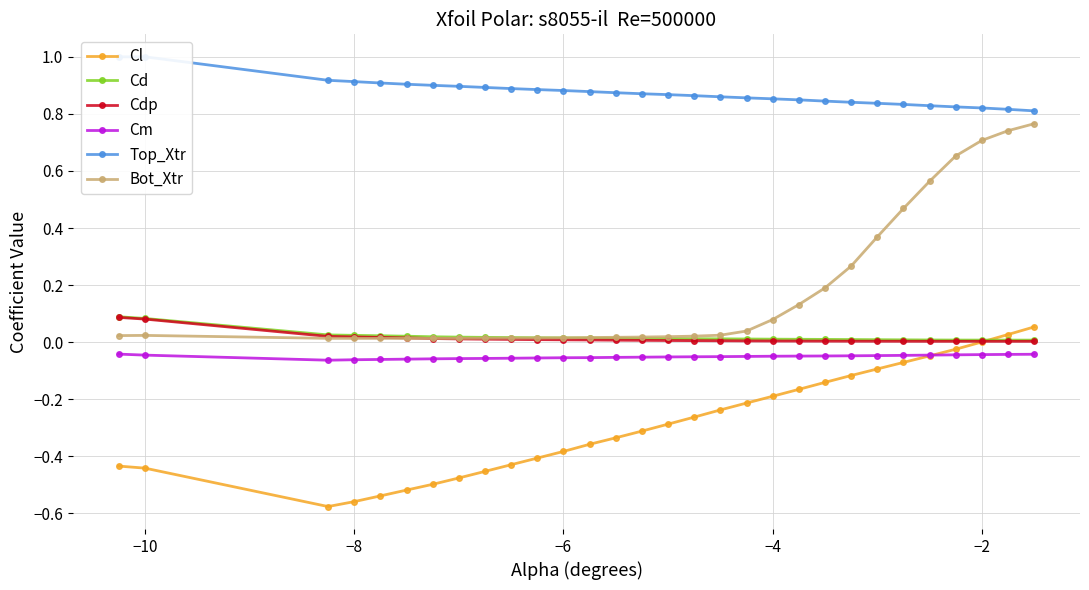

True or false: Cd and Cm cross at least once.

False